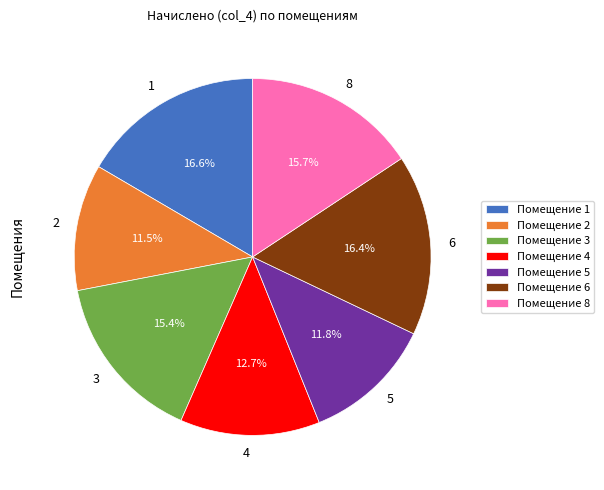

Count the number of slices in the pie.

7